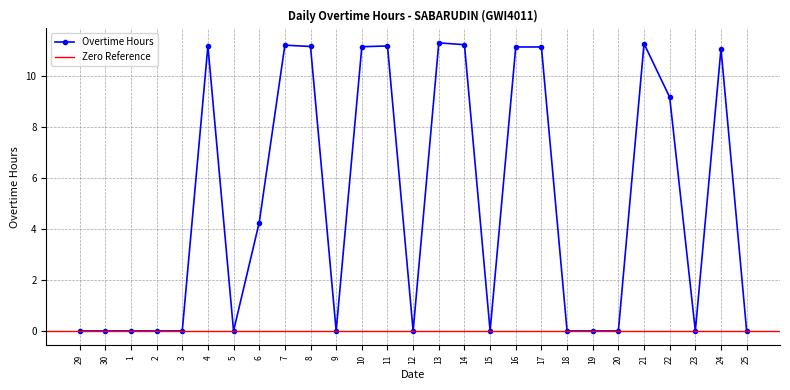

True or false: Overtime Hours has more than 2 points higher than both neighbors.

True